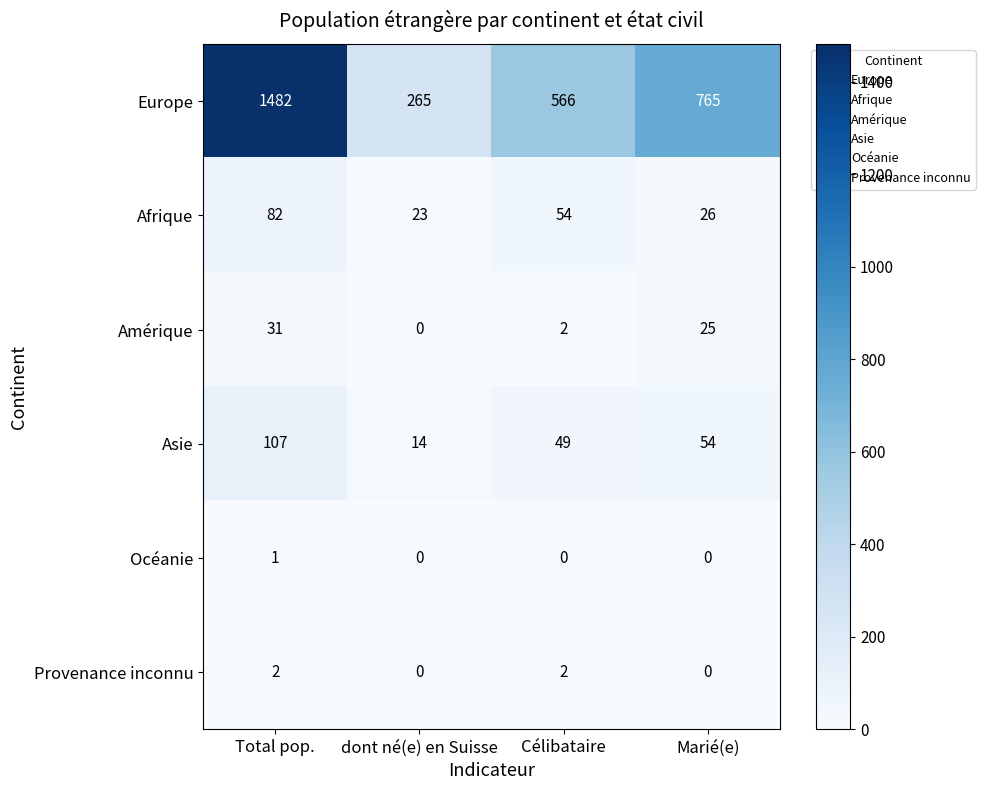

Which series has the widest spread of values?

Europe